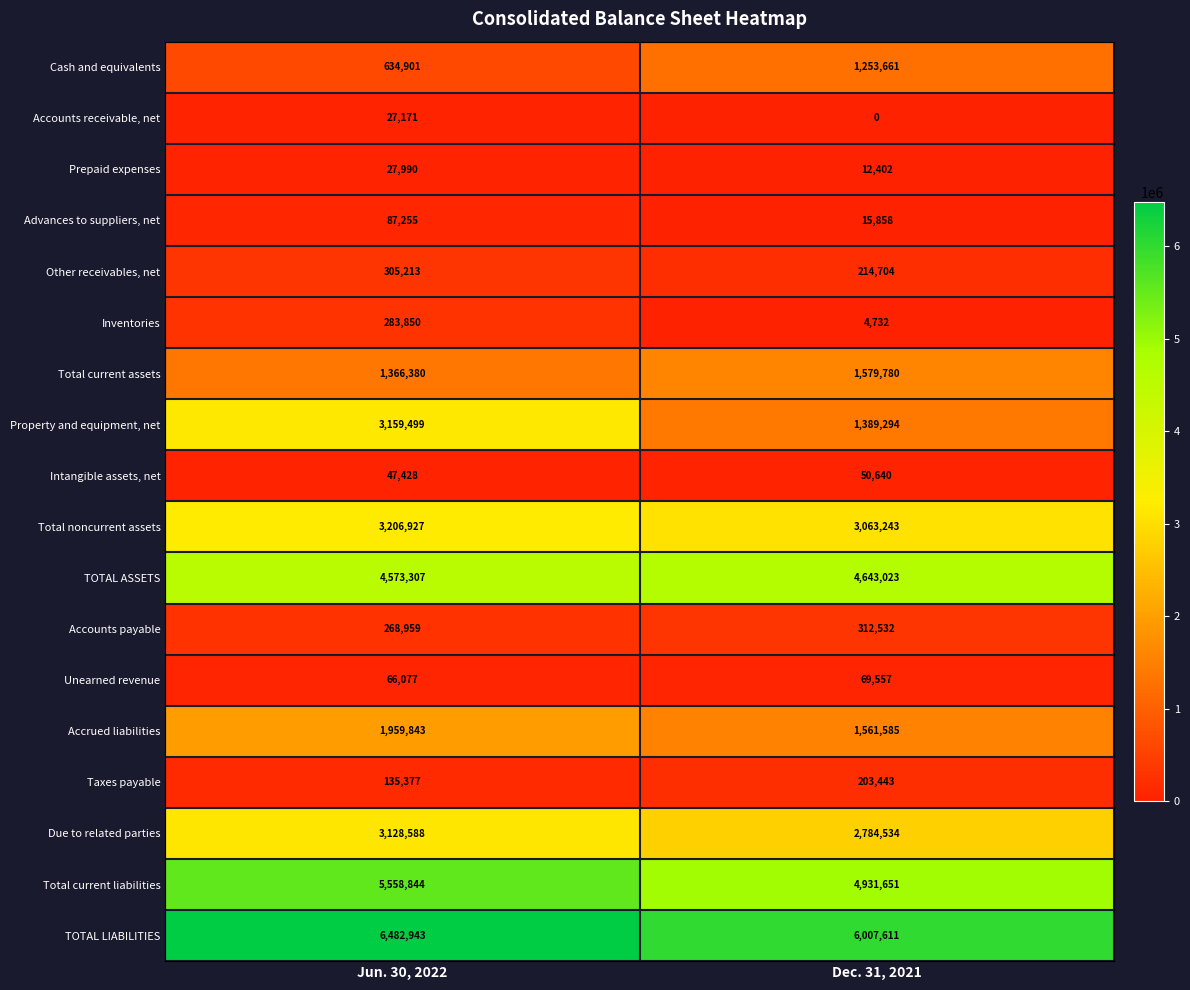

What is the total value across all series at Dec. 31, 2021?

28098250